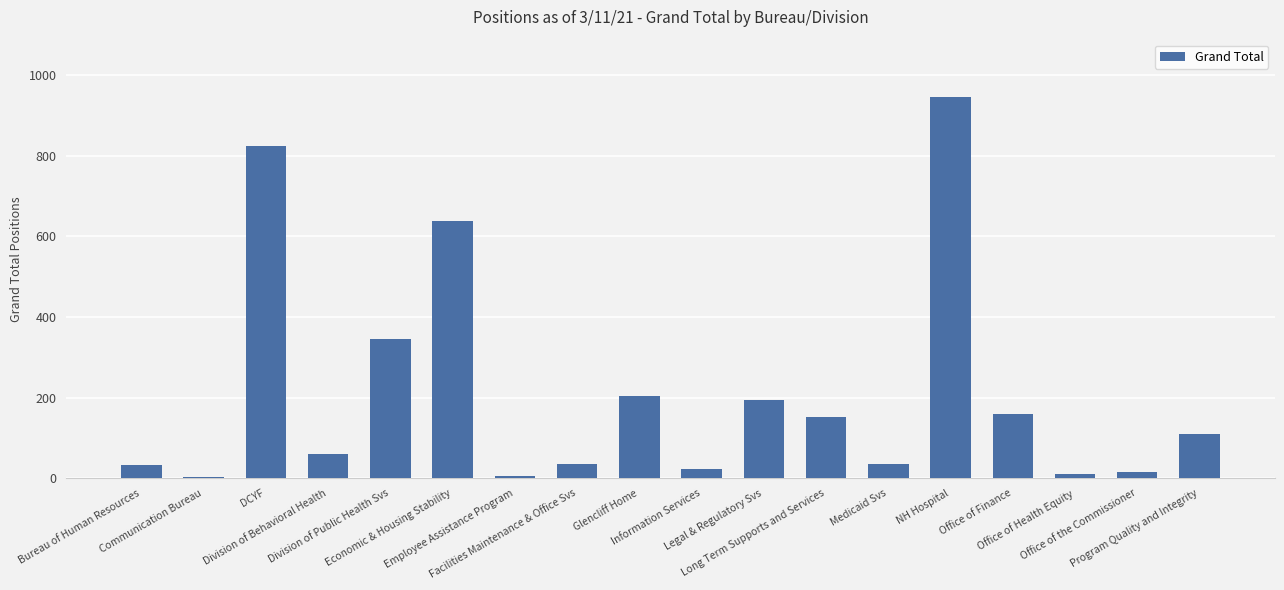

What is the label of the 12th bar from the left?

Long Term Supports and Services